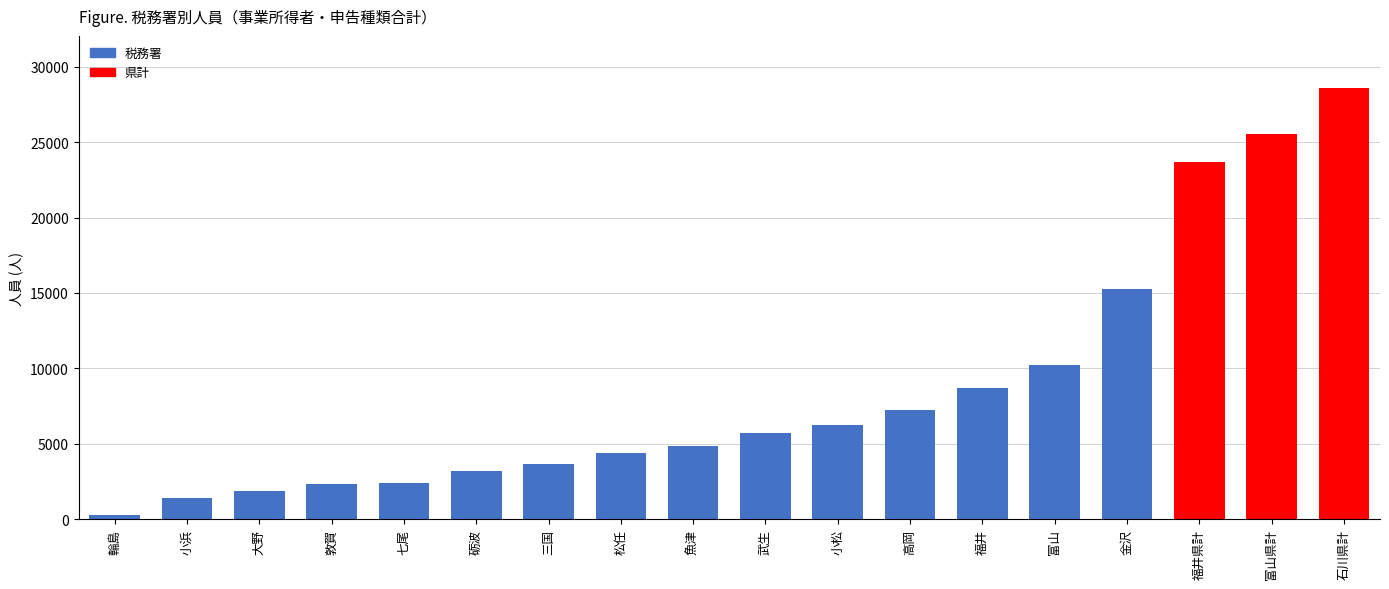

Approximately how many times larger is the value at 金沢 compared to 敦賀?

6.5